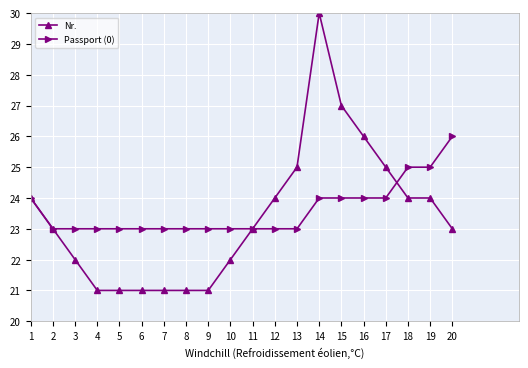

List the series in order of their peak value, highest first.

Nr., Passport (0)